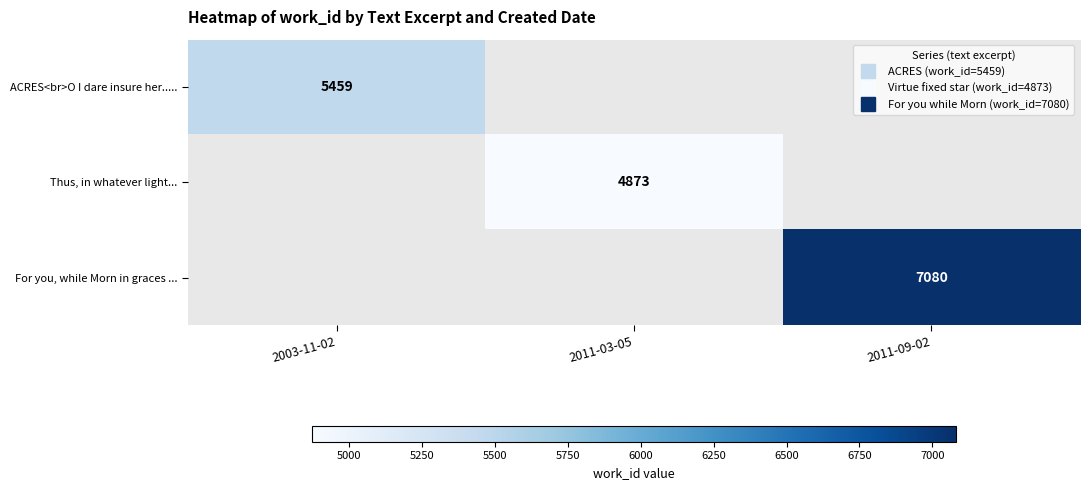

How many positive values does the ACRES<br>O I dare insure her..... series have?

1